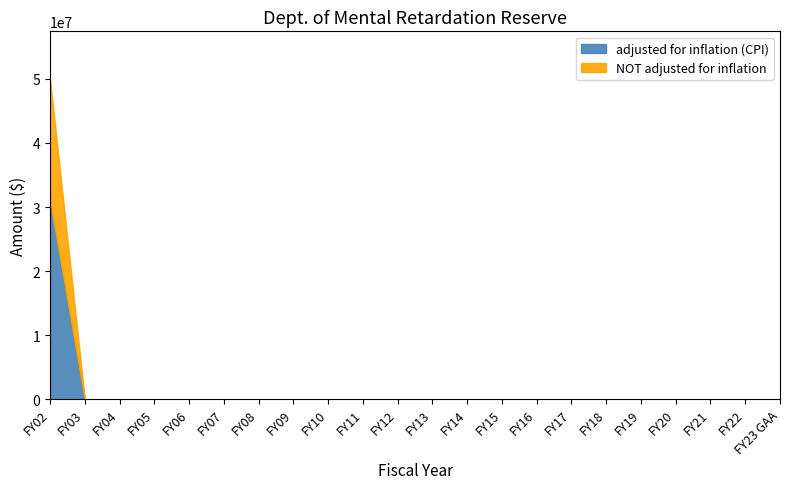

What is the label of the 12th point from the left?

FY13